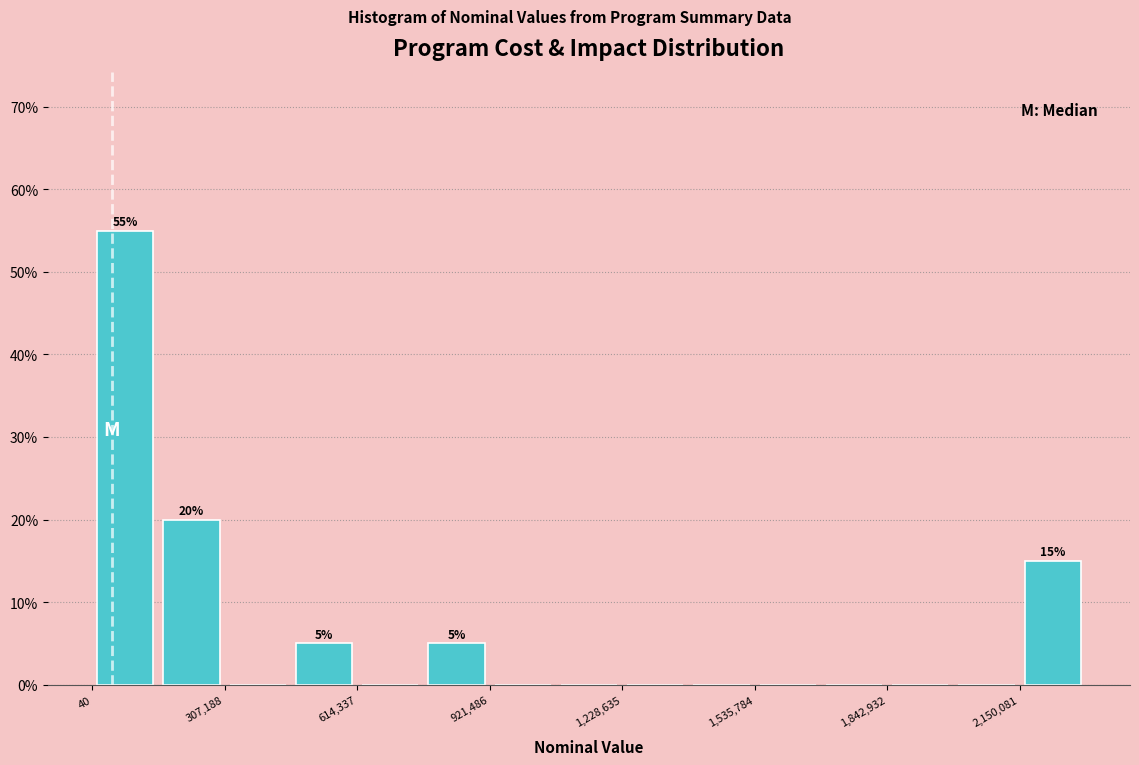

Around what value on the x-axis is the tallest bar? Give the approximate position of its centre, as read against the axis.

100000